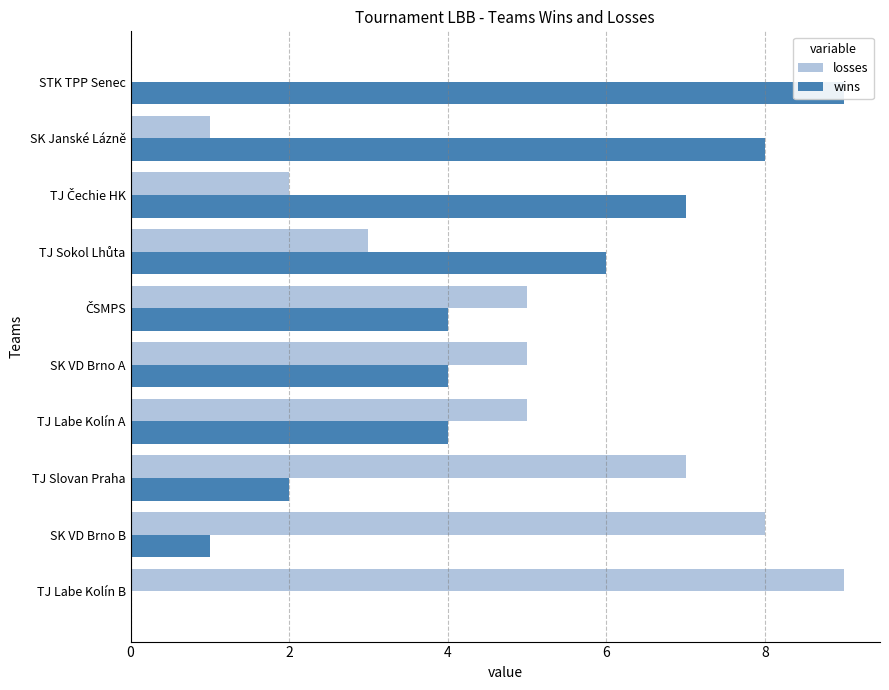

Which series has the largest range (max minus min)?

losses